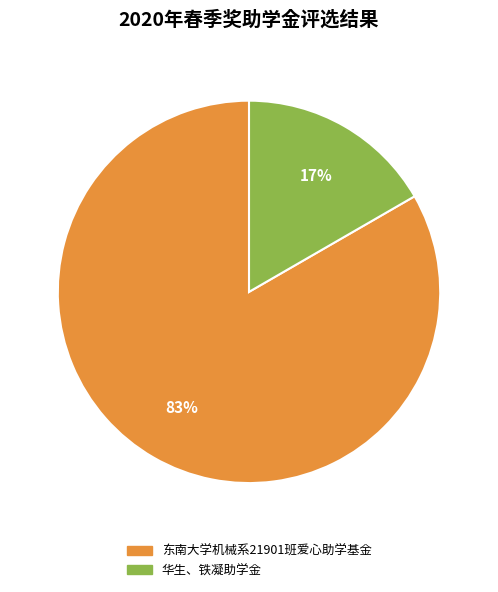

How many segments does this pie chart have?

2